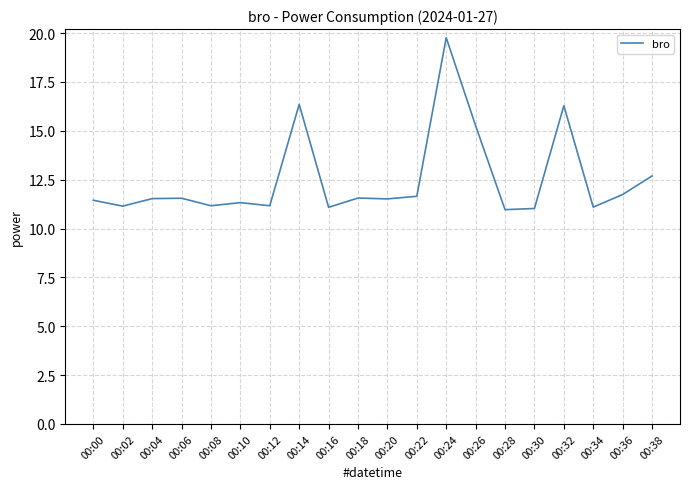

Which category has the highest value across all series?

00:24